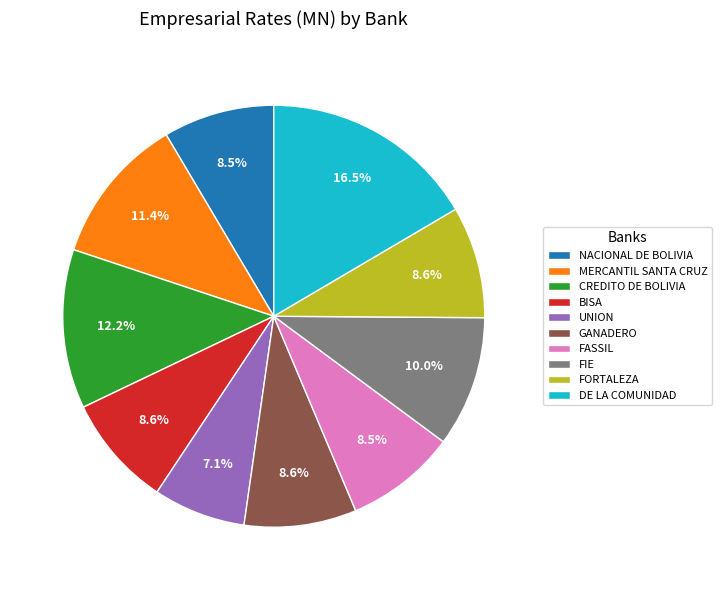

To the nearest percent, what portion does FIE represent?

10%